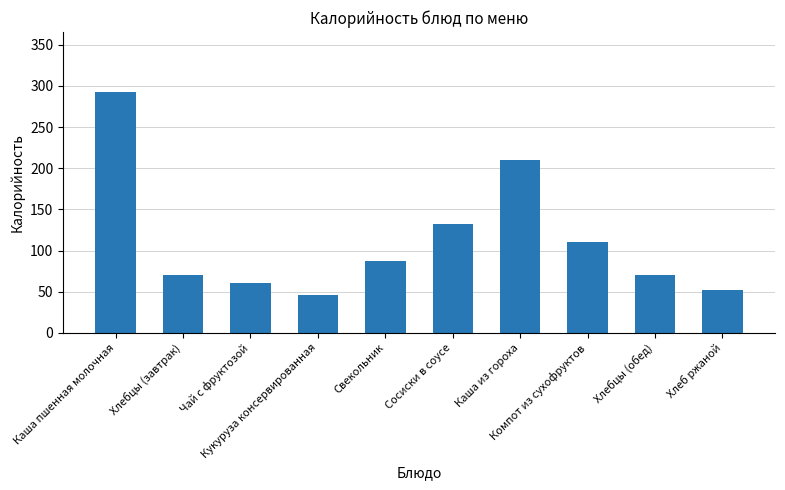

What is the maximum value shown in the chart?

292.3